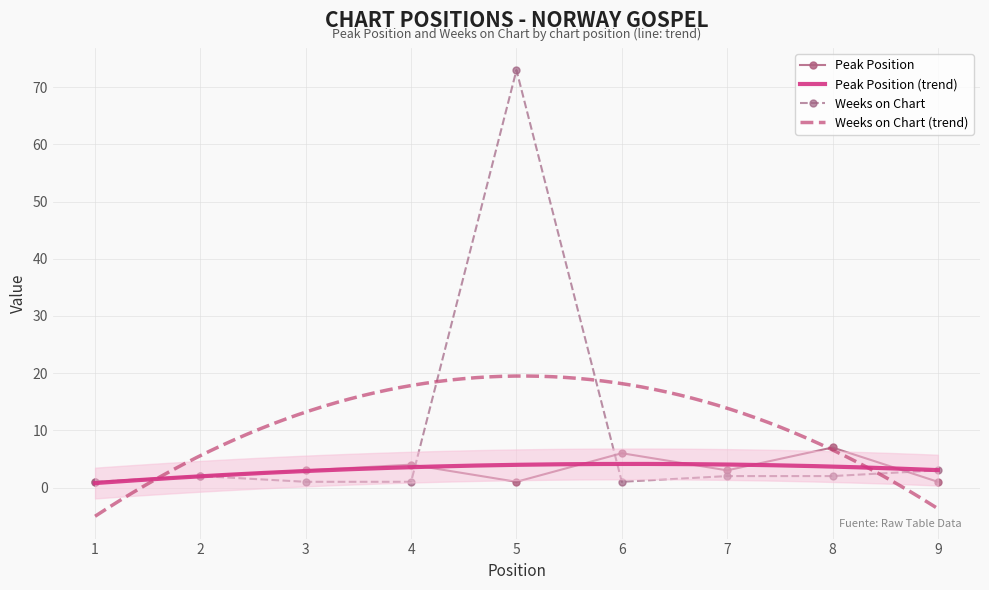

True or false: Weeks on Chart has a value of 1 at 7.

False